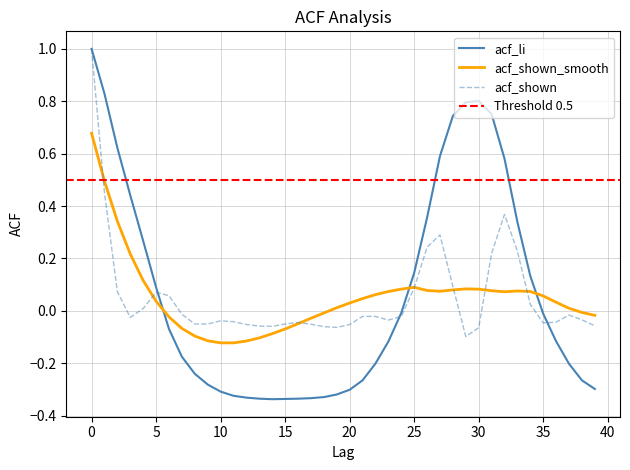

Where is acf_li nearest to the value 0?

24